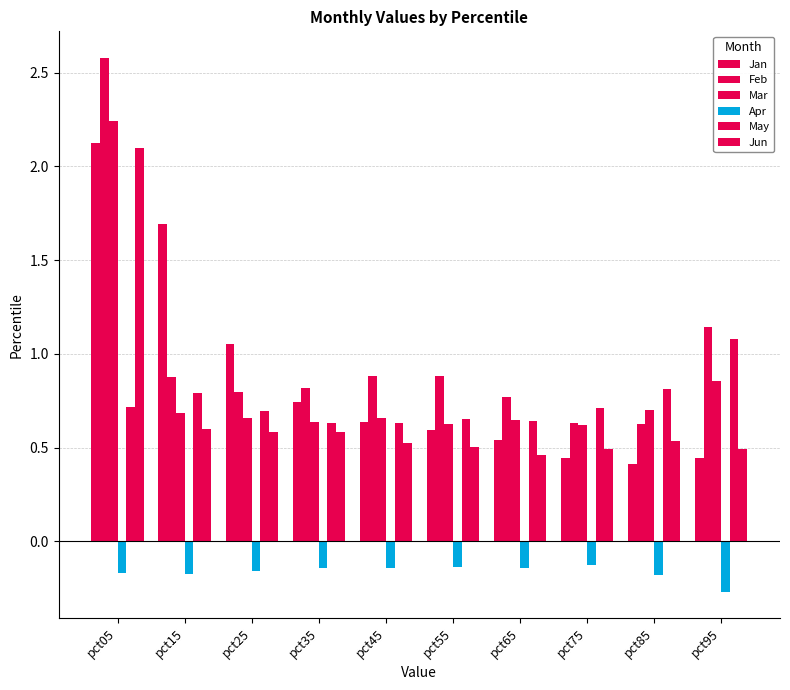

At which label does Jan reach its peak?

pct05